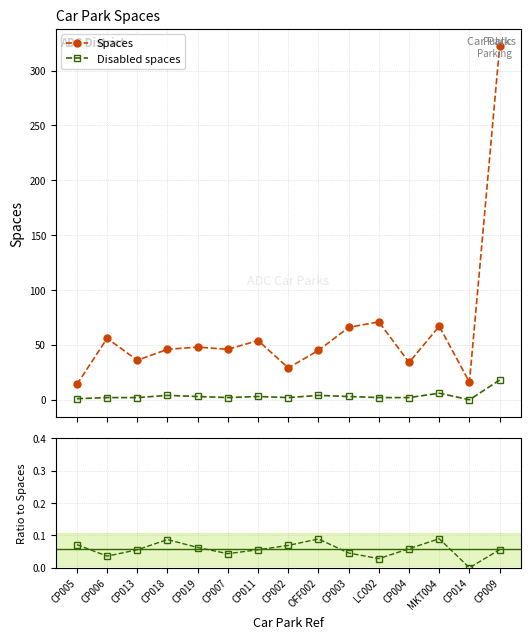

What is the sum of all Ratio to Spaces values?

0.8